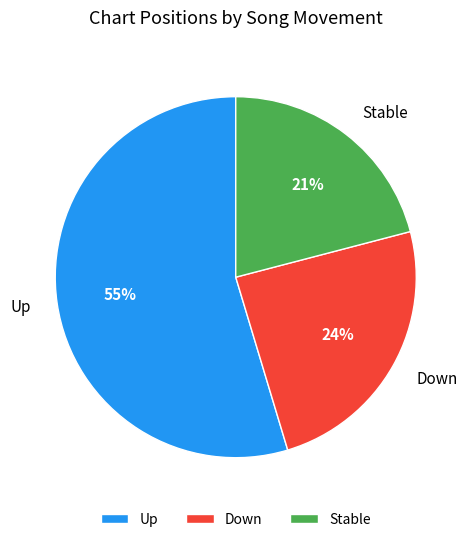

Rank the categories by value from lowest to highest.

Stable, Down, Up